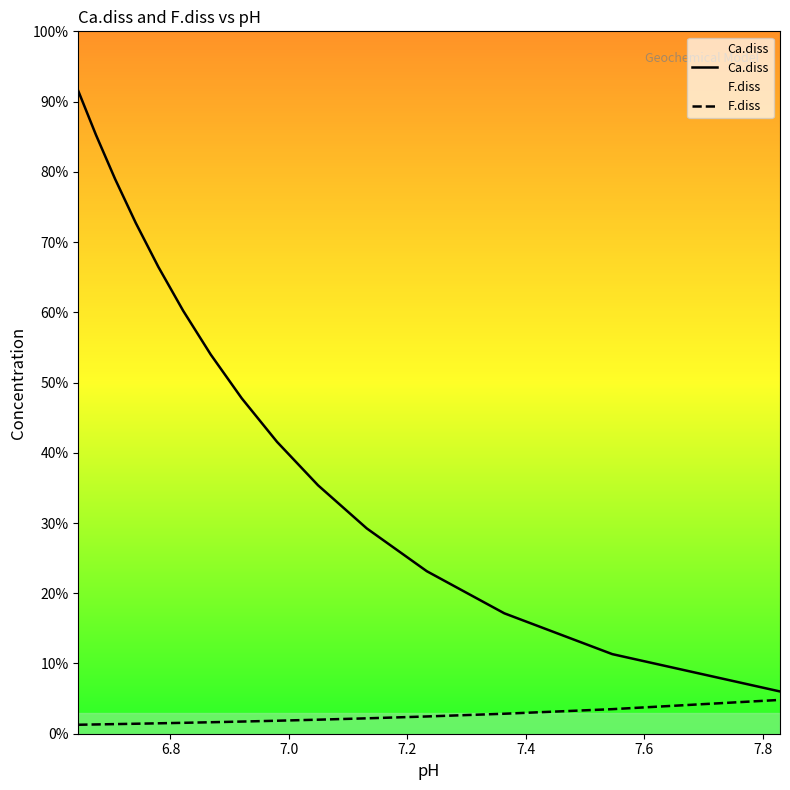

Does the chart display data point markers on the line(s)?

No